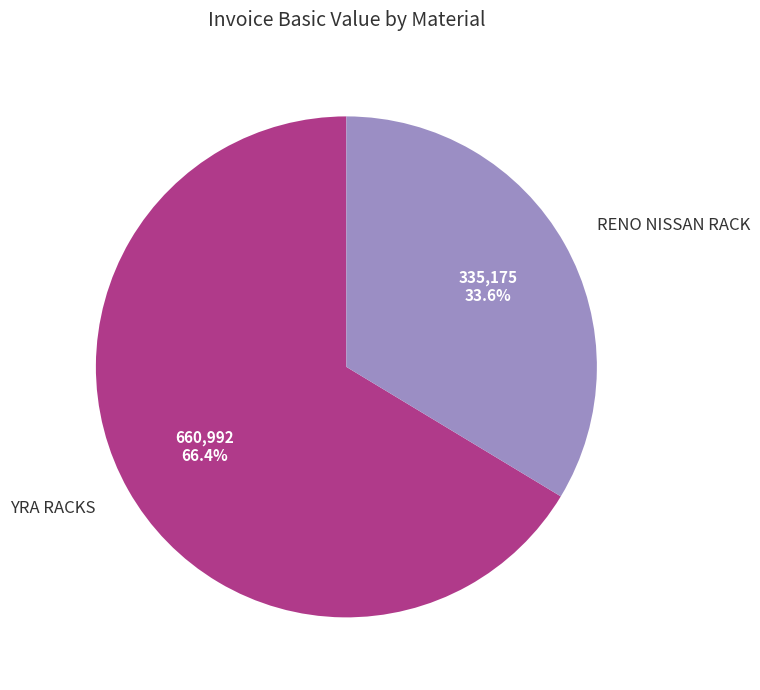

To the nearest percent, what is the difference between the largest and smallest slice percentages?

33%